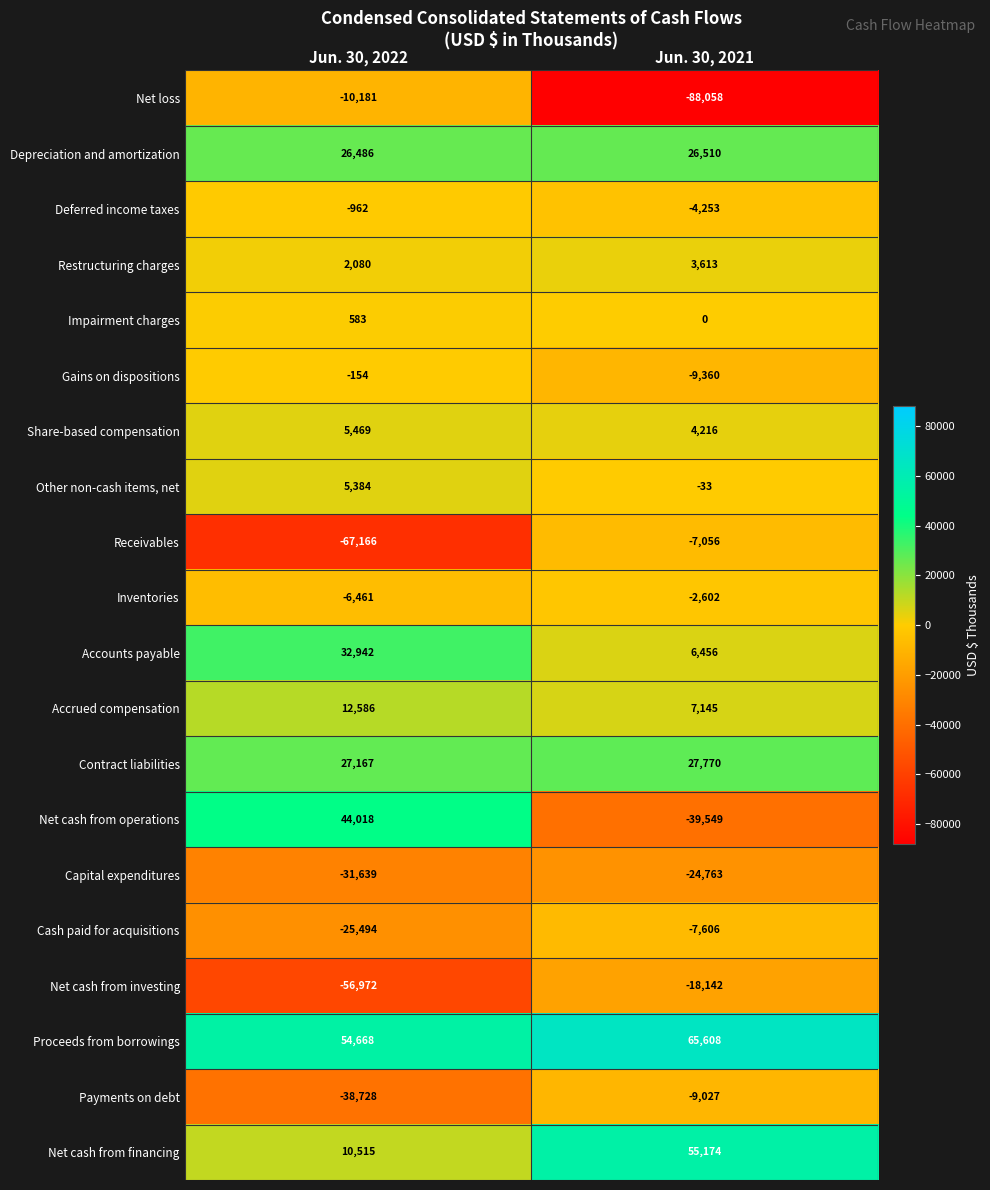

At Jun. 30, 2021, list the series in order from smallest to largest.

Net loss, Net cash from operations, Capital expenditures, Net cash from investing, Gains on dispositions, Payments on debt, Cash paid for acquisitions, Receivables, Deferred income taxes, Inventories, Other non-cash items, net, Impairment charges, Restructuring charges, Share-based compensation, Accounts payable, Accrued compensation, Depreciation and amortization, Contract liabilities, Net cash from financing, Proceeds from borrowings